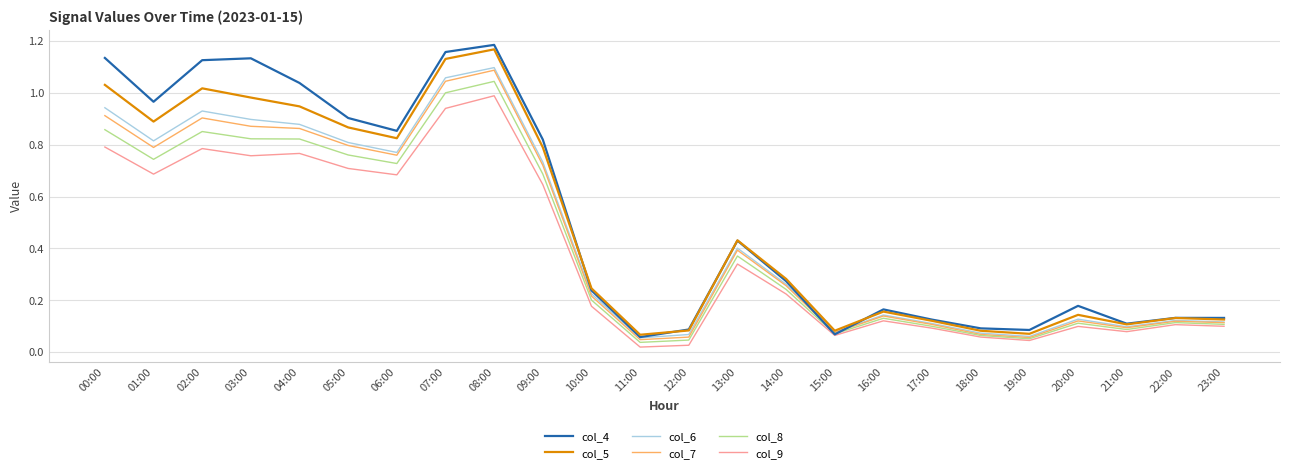

What position from the left is 23:00?

24